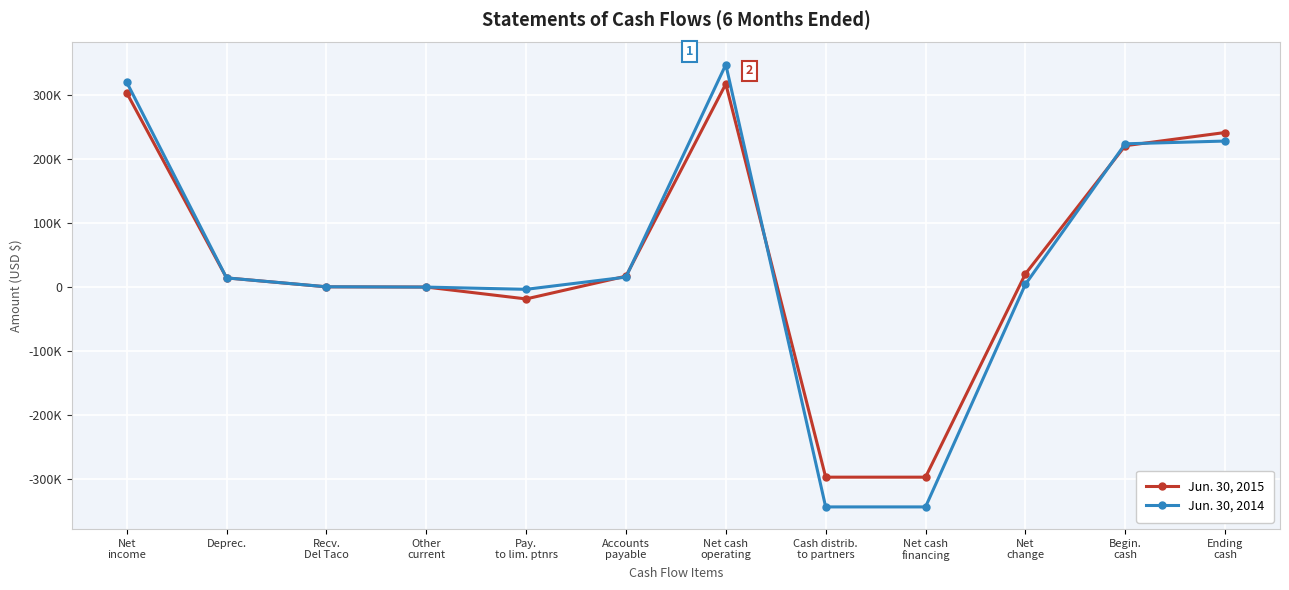

Between which two adjacent categories do Jun. 30, 2014 and Jun. 30, 2015 first intersect?

Recv.
Del Taco and Other
current